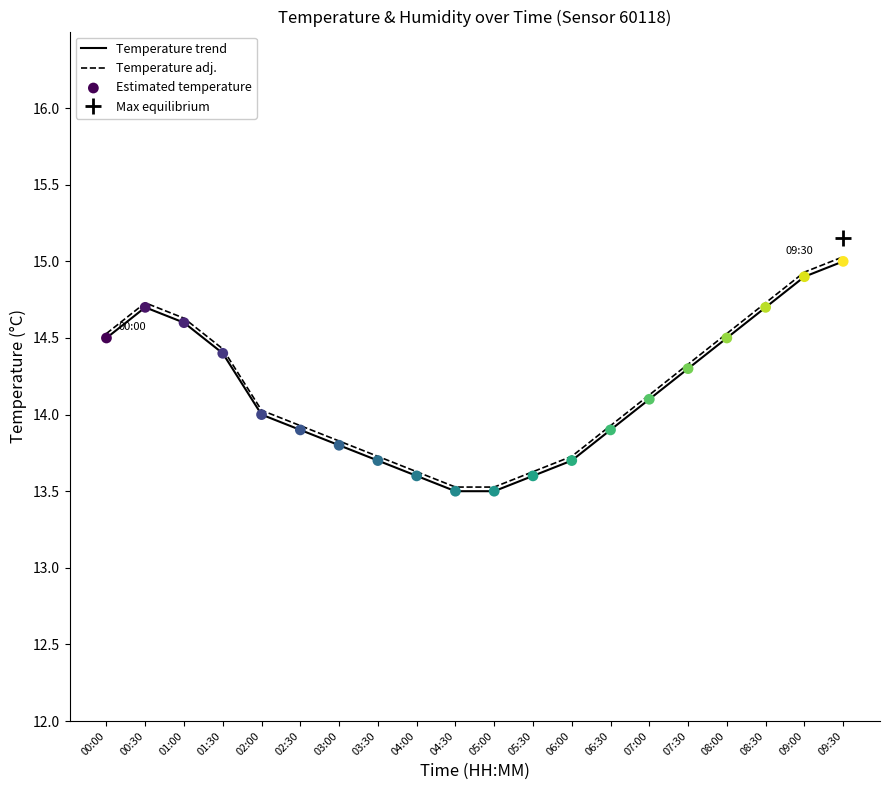

Which series has the largest Y range (max minus min)?

Temperature adj.